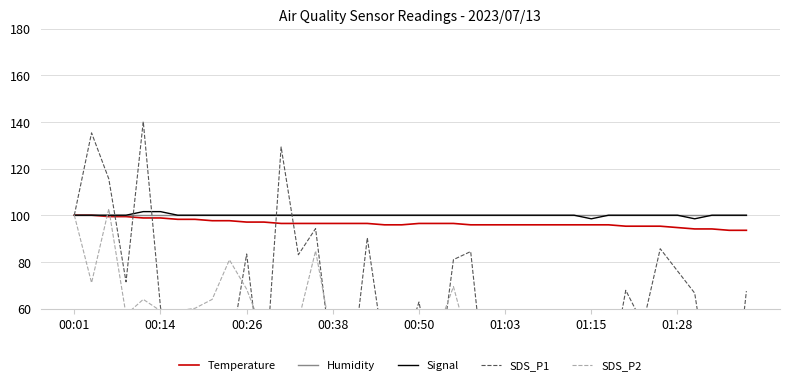

What is the spread (max minus min) of values at 37?

81.0